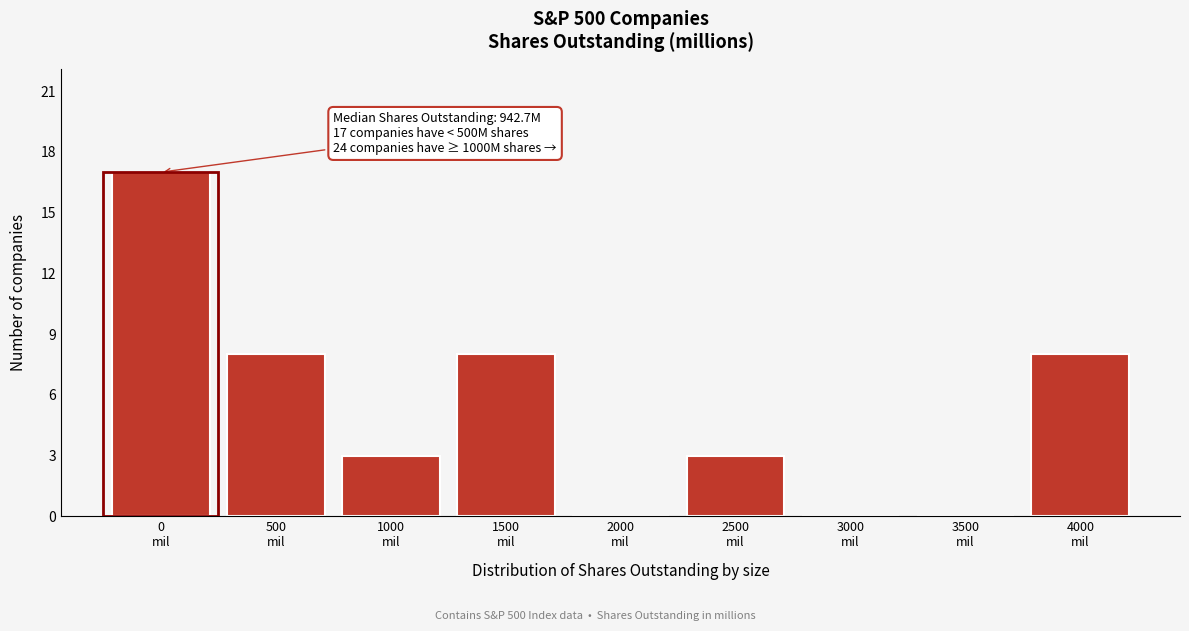

What is the sum of all values?

47